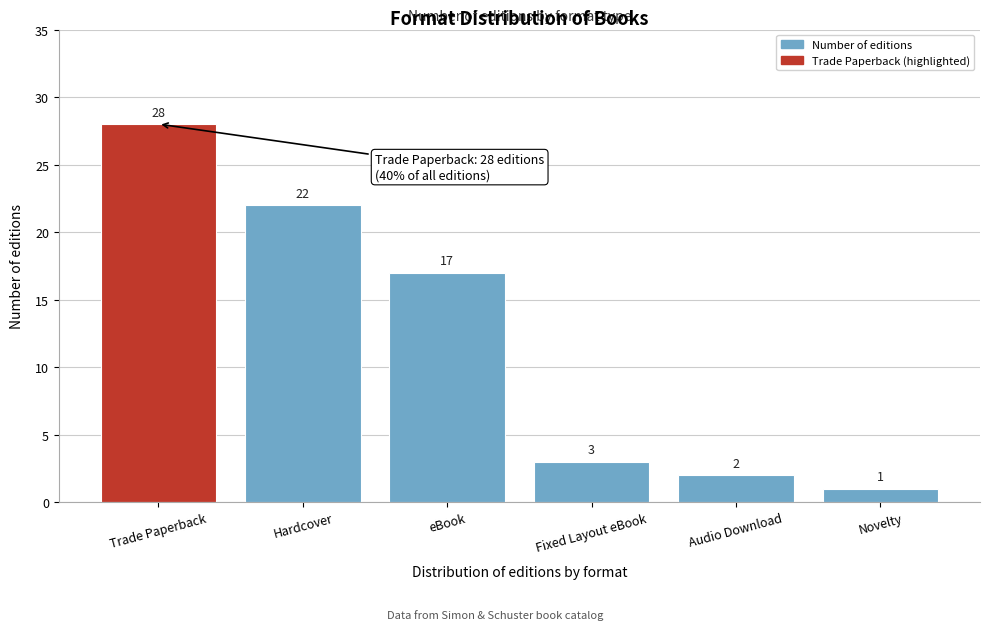

Reading right to left, transcribe all the data shown in this chart.

1	2	3	17	22	28